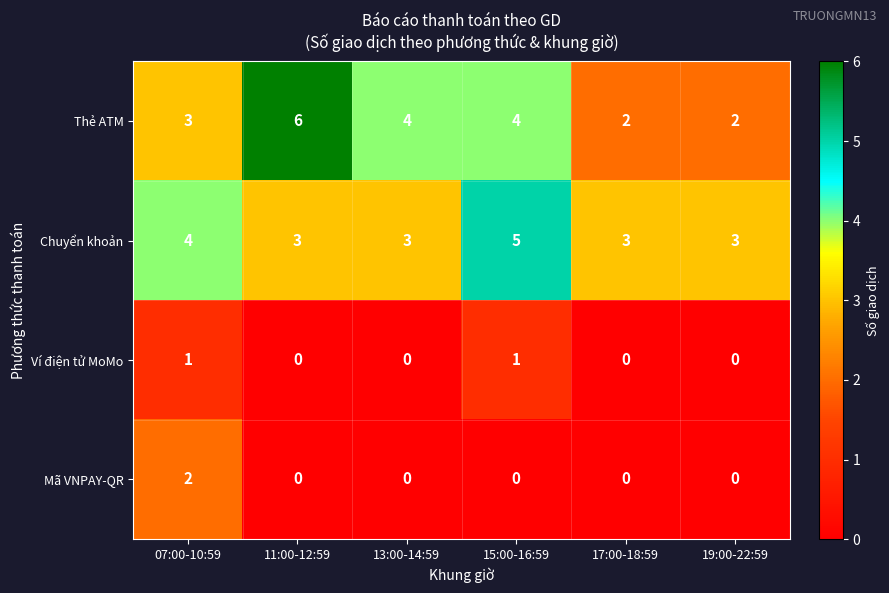

Is it true that Thẻ ATM equals 6 at 13:00-14:59?

False